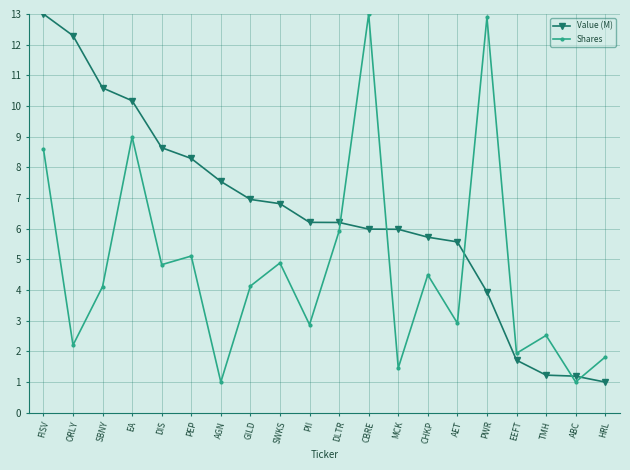

Rank the series at EA from lowest to highest value.

Shares, Value (M)